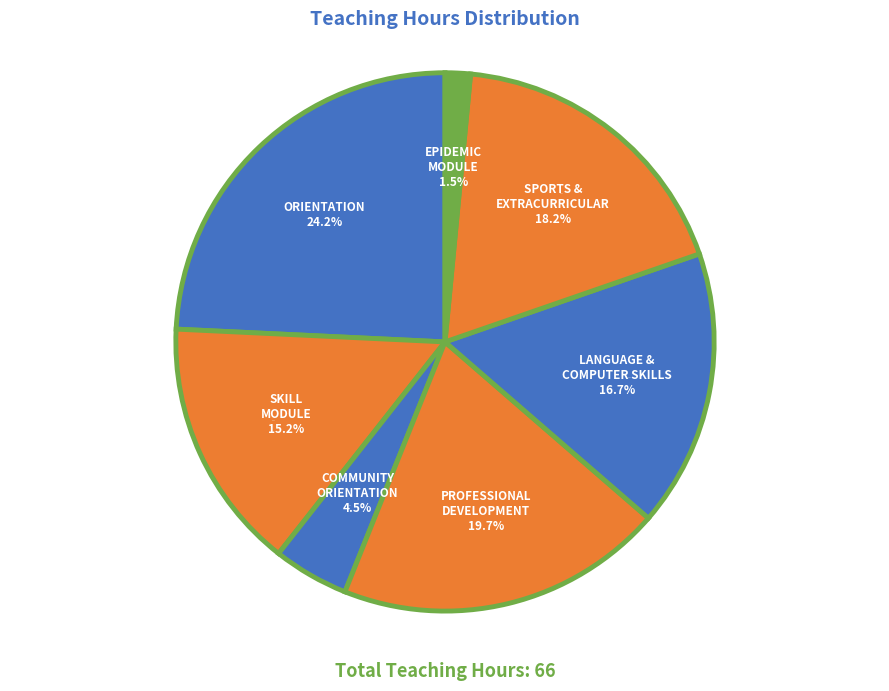

Which slice is the largest?

ORIENTATION